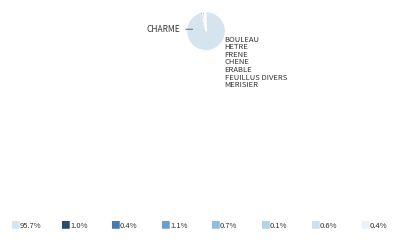

The FEUILLUS DIVERS slice represents 7% of the pie. True or false?

False